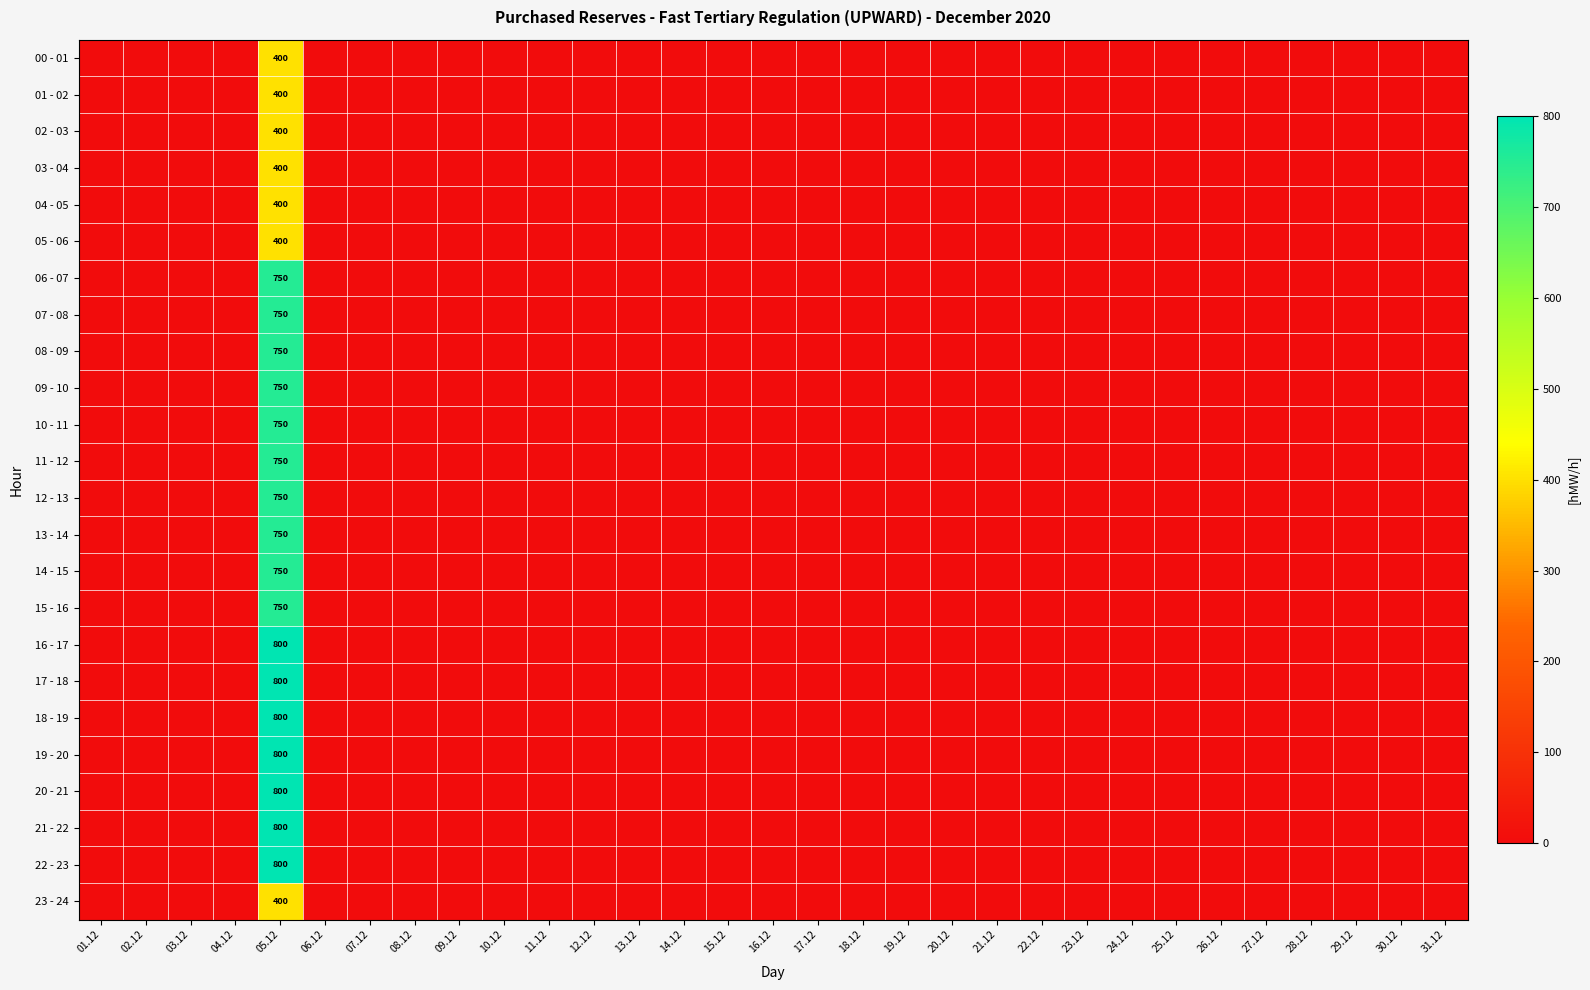

What is the spread (max minus min) of values at 05.12?

400